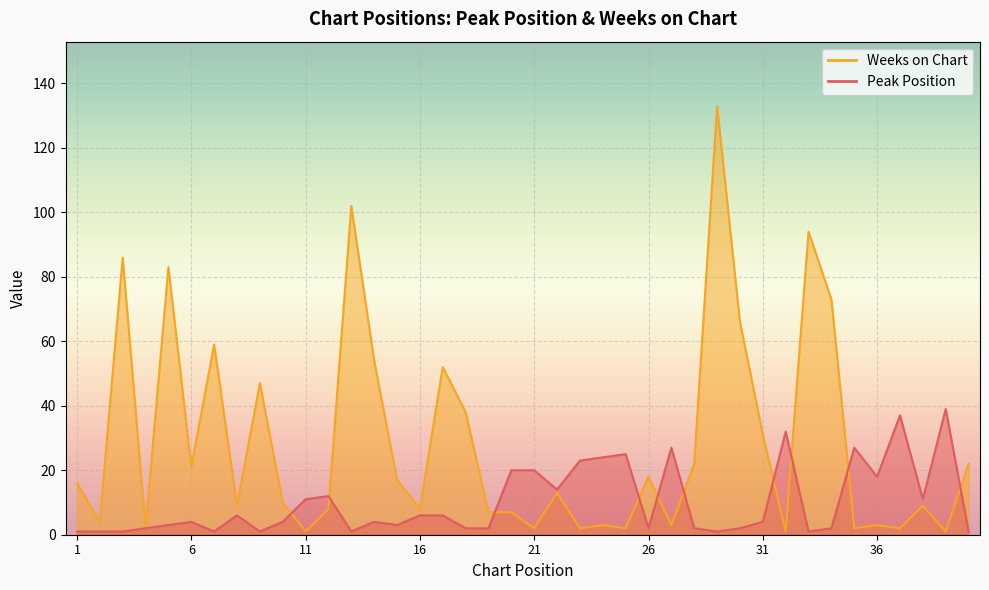

How many data points in Peak Position are less than 4?

18